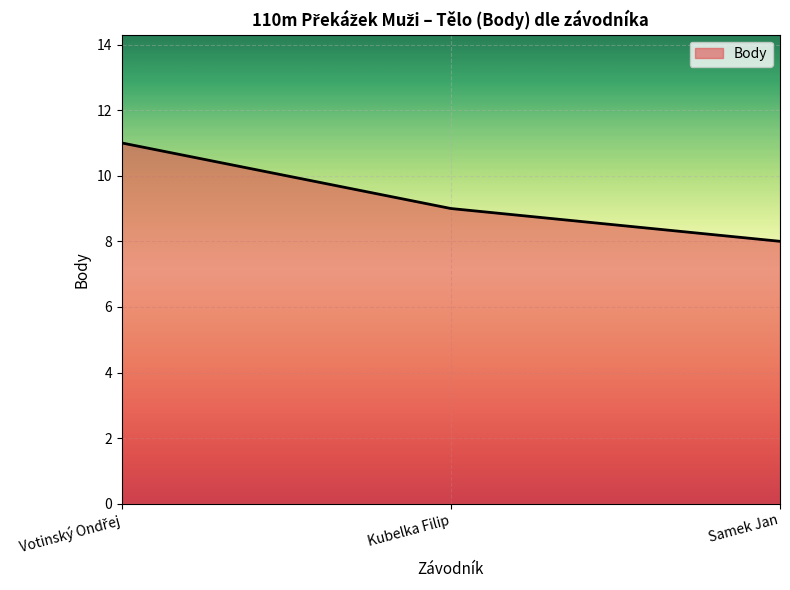

At which category does the chart reach its minimum across all series?

Samek Jan